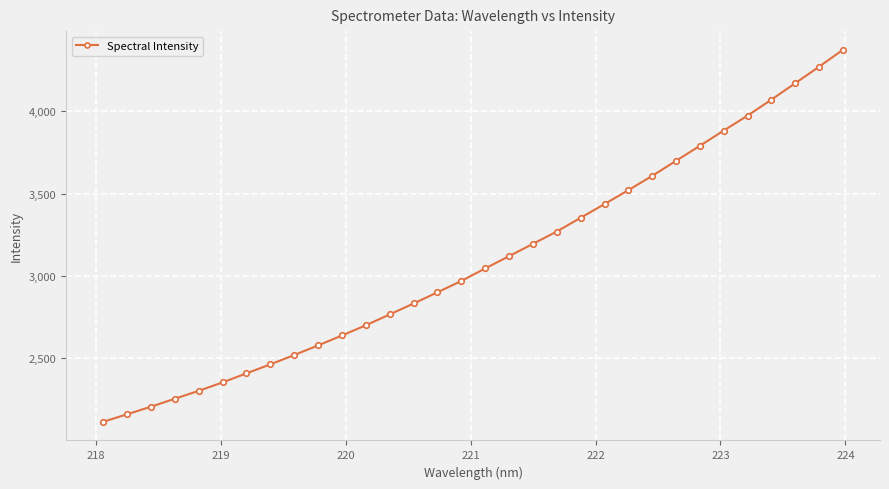

Does the chart have visible grid lines?

Yes